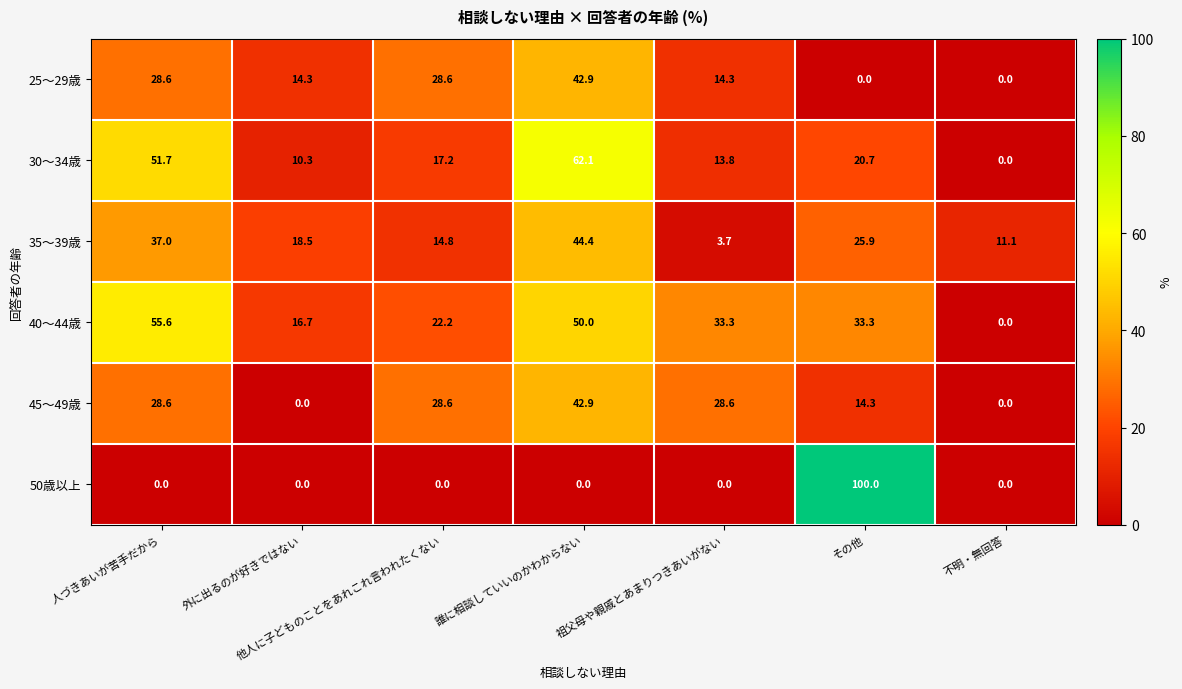

What is the sum of the 45～49歳 values at その他 and 祖父母や親戚とあまりつきあいがない?

42.9